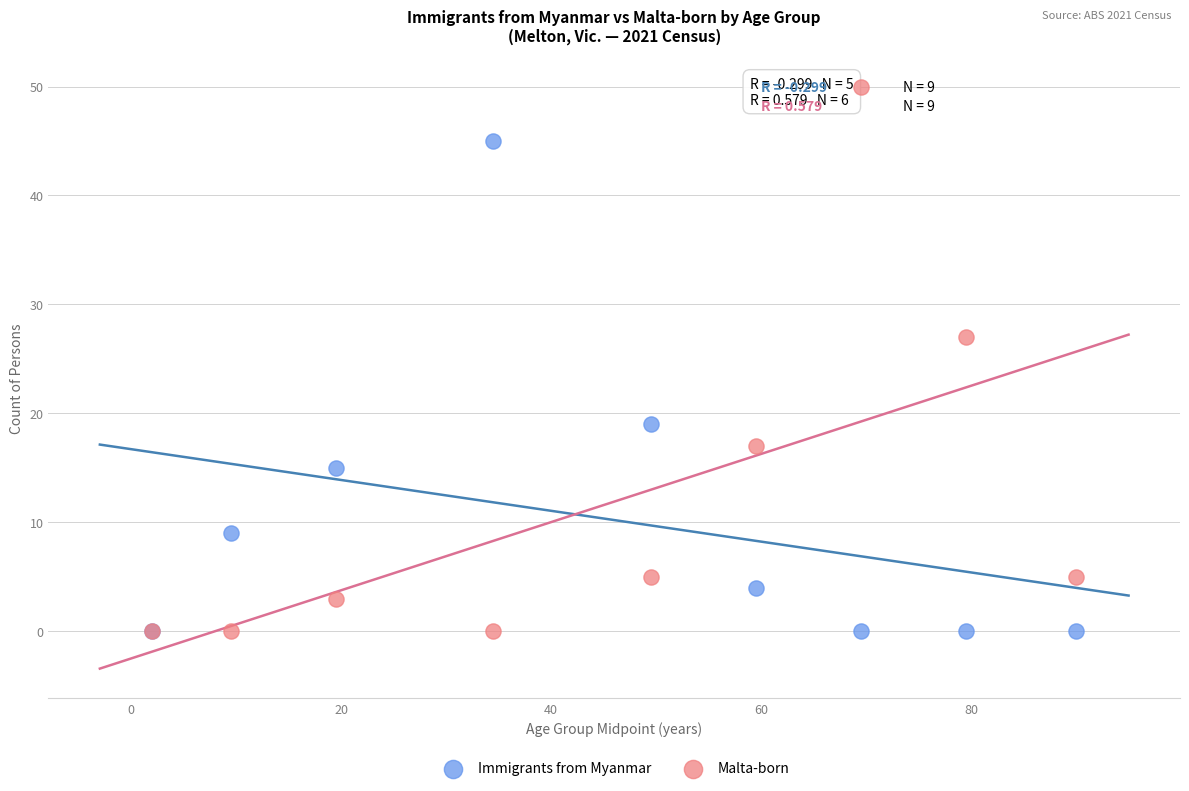

In the Malta-born series, what Y value is closest to 25?

27